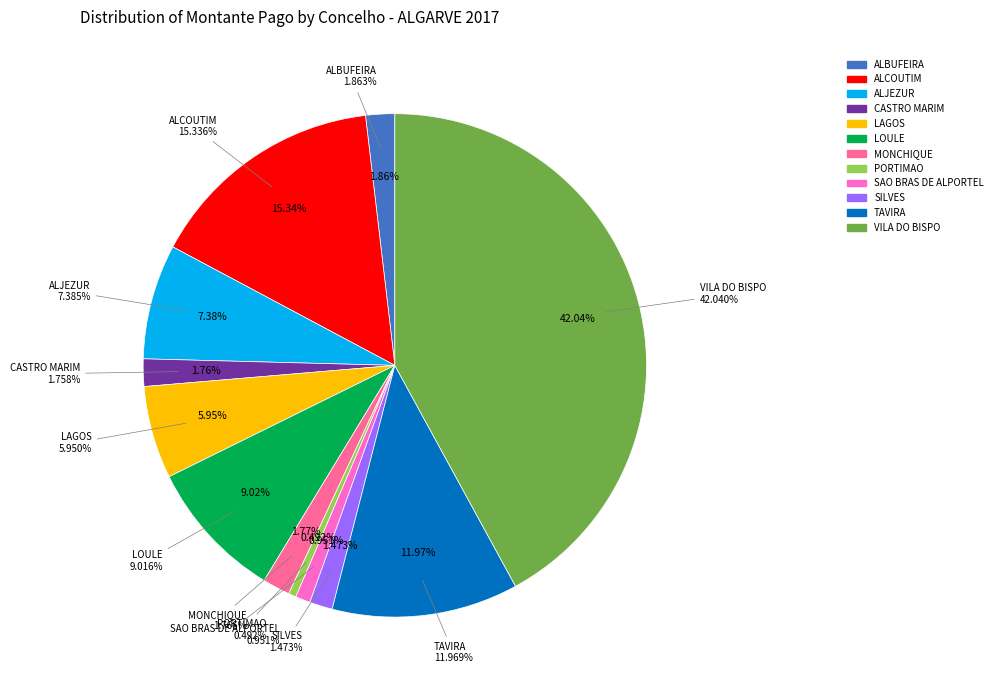

Which category has the biggest portion of the pie?

VILA DO BISPO